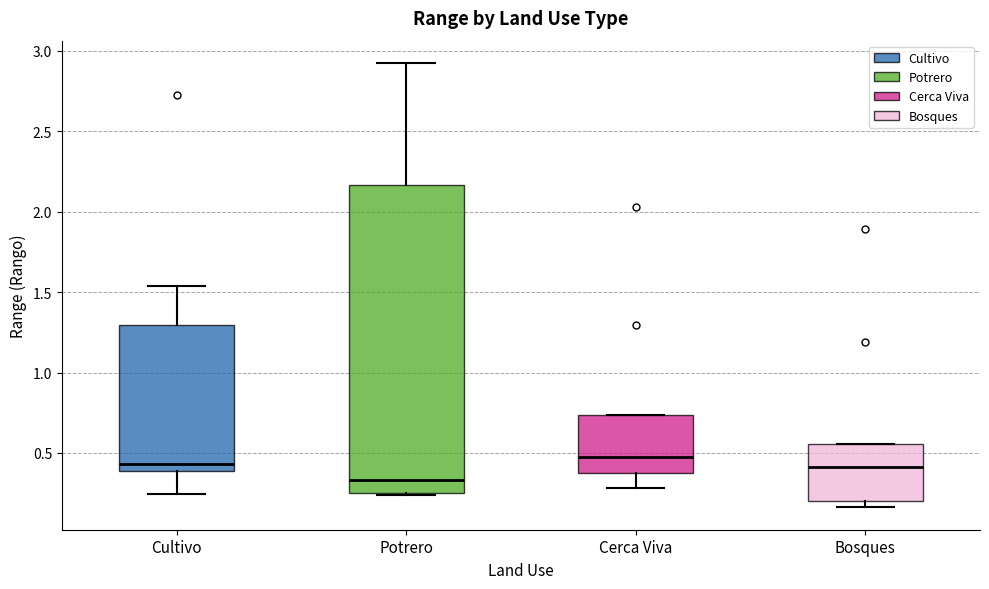

Which box is the tallest, from its lower edge to its upper edge?

Potrero